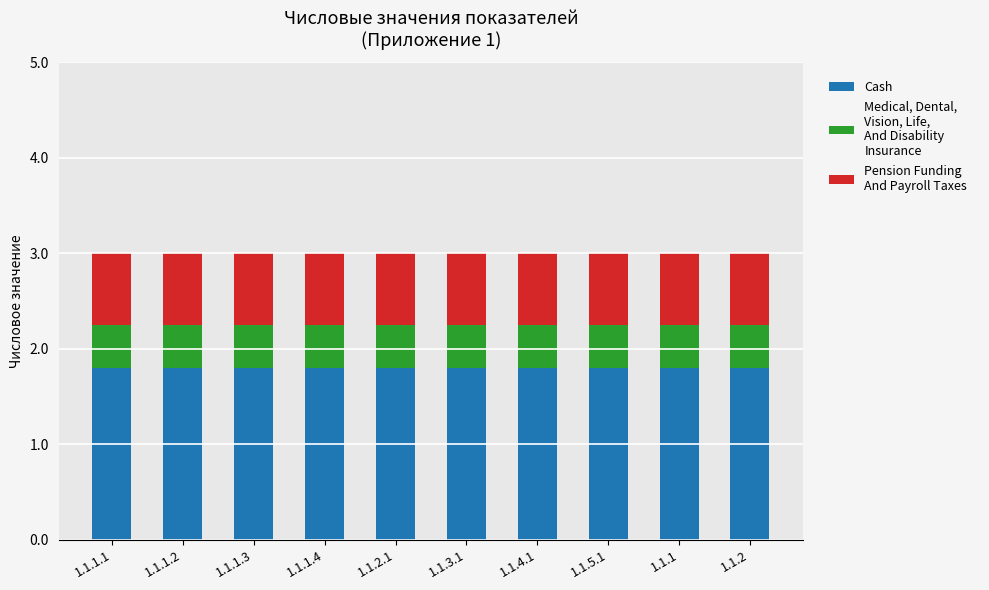

What is the total value across all series at 1.1.2.1?

3.0